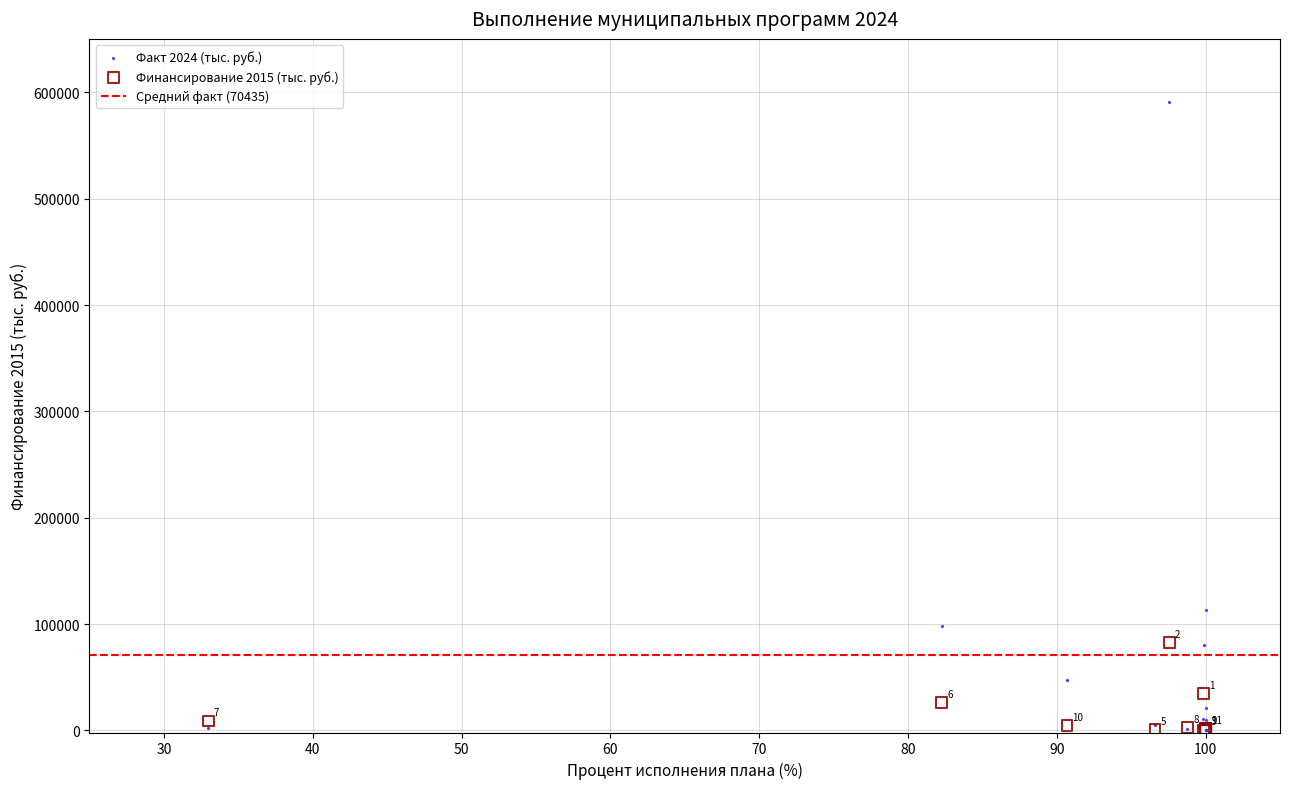

Across all series, what Y value is closest to 295603?

113127.9